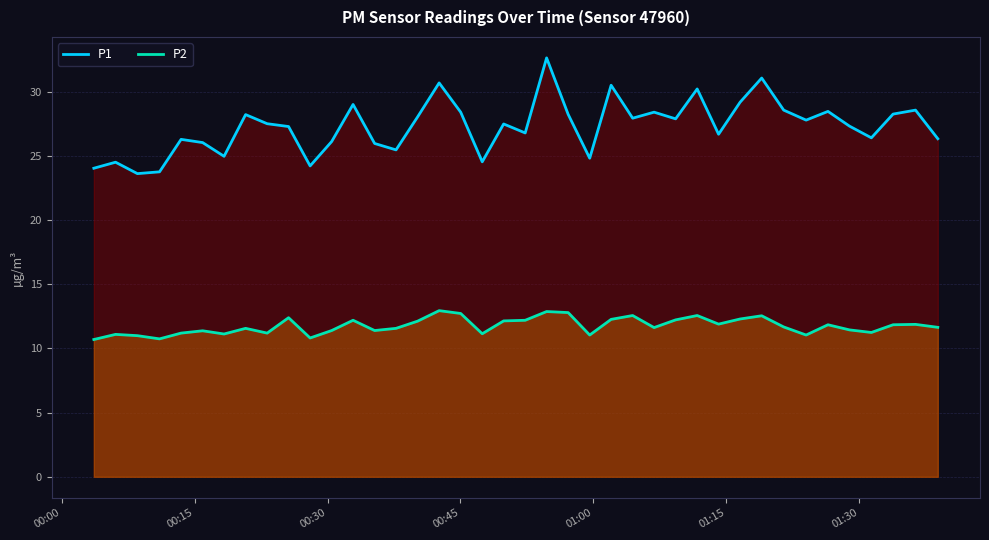

Which series has the largest total across all categories?

P1